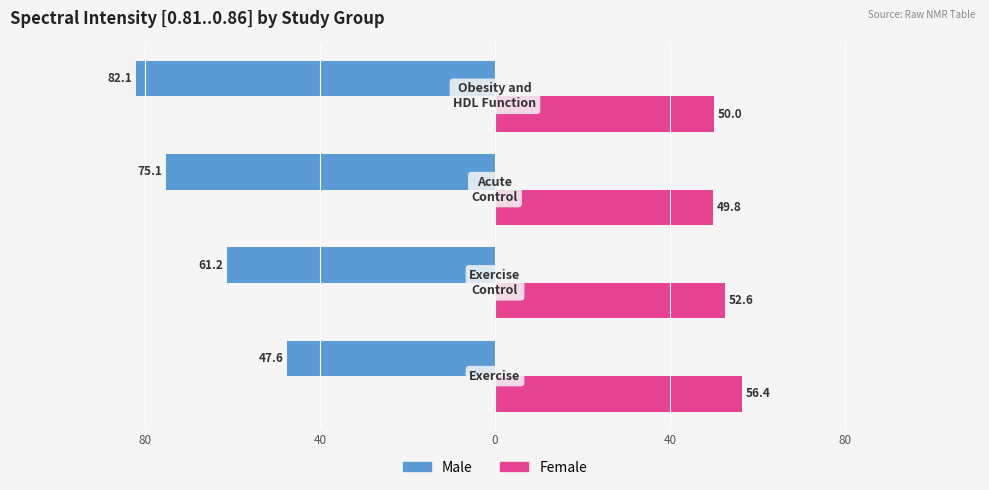

Which series has the largest range (max minus min)?

Male